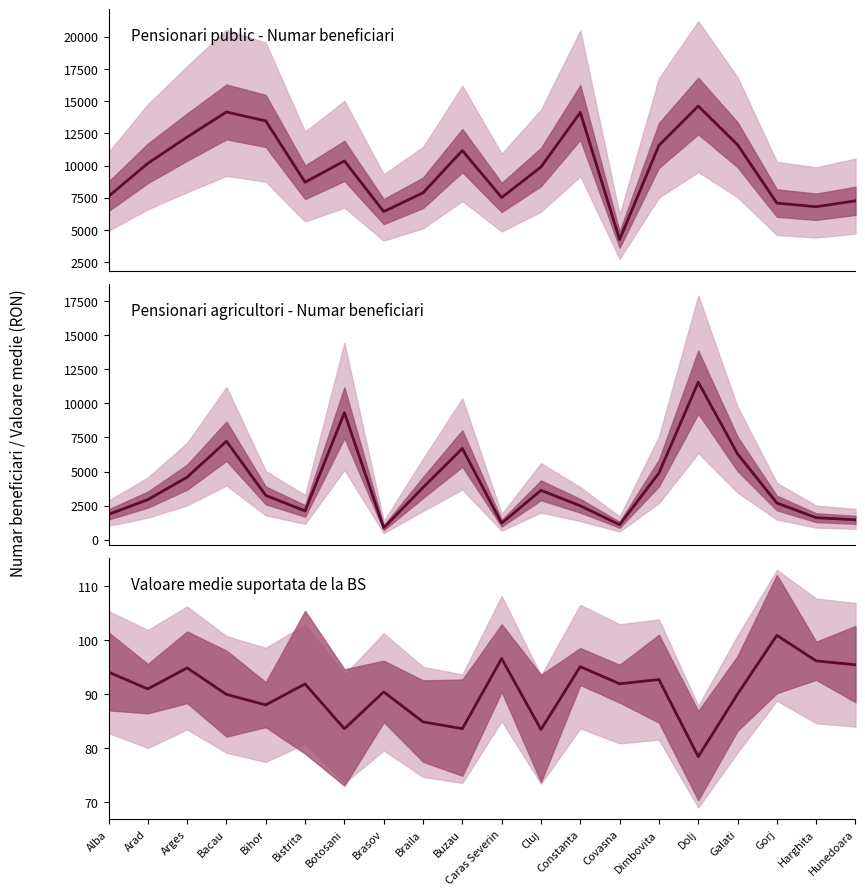

Reading left to right, what are all the values shown in this chart?

Pensionari public - Numar: 7614.0	10176.0	12216.0	14163.0	13467.0	8711.0	10365.0	6434.0	7892.0	11167.0	7529.0	9892.0	14125.0	4264.0	11574.0	14624.0	11621.0	7093.0	6809.0	7268.0
Pensionari agricultori - Numar: 1850.0	2941.0	4587.0	7226.0	3247.0	2112.0	9315.0	874.0	3829.0	6694.0	1207.0	3622.0	2486.0	1098.0	4888.0	11558.0	6295.0	2689.0	1613.0	1457.0
Valoare medie - BS: 94.1	91.0	94.9	90.0	88.0	91.9	83.6	90.5	84.9	83.6	96.6	83.5	95.1	91.9	92.7	78.5	90.1	100.9	96.2	95.5